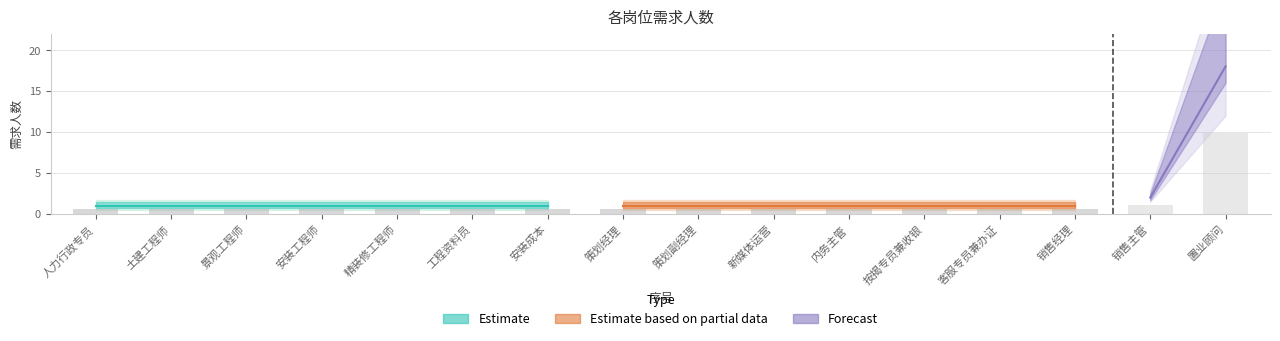

What is the smallest value displayed?

0.6